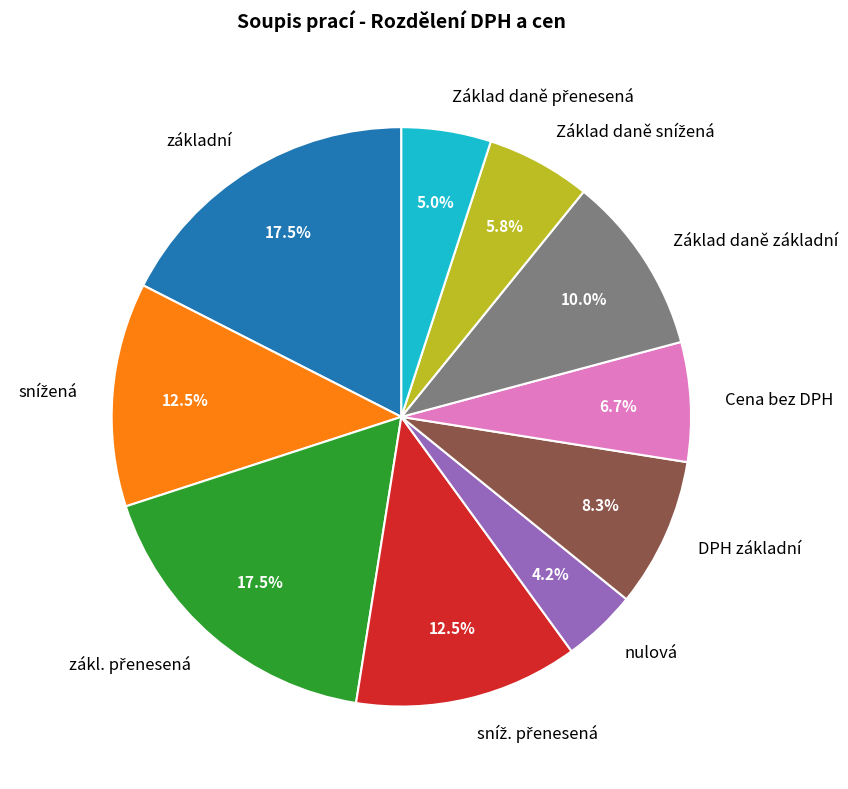

Which category has the smallest portion of the pie?

nulová